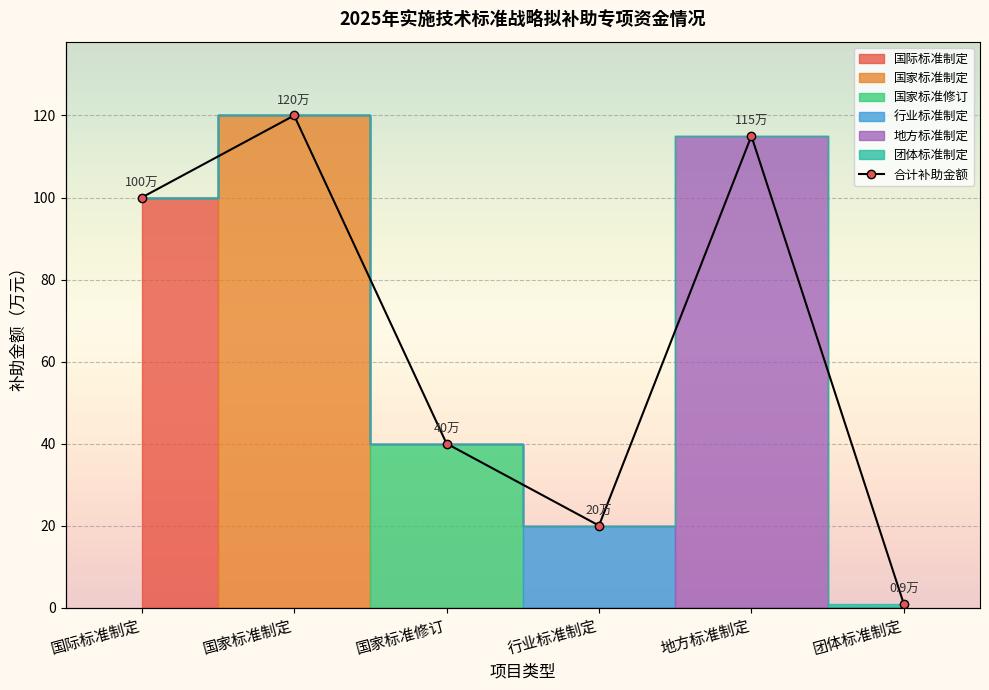

Does the chart display data point markers on the line(s)?

Yes